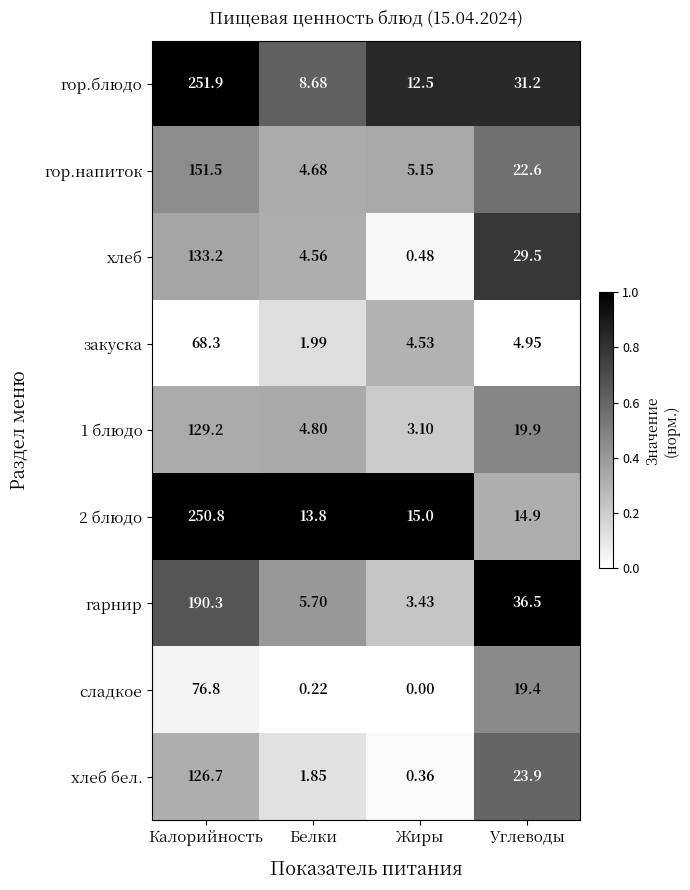

Which series has the largest total across all categories?

гор.блюдо